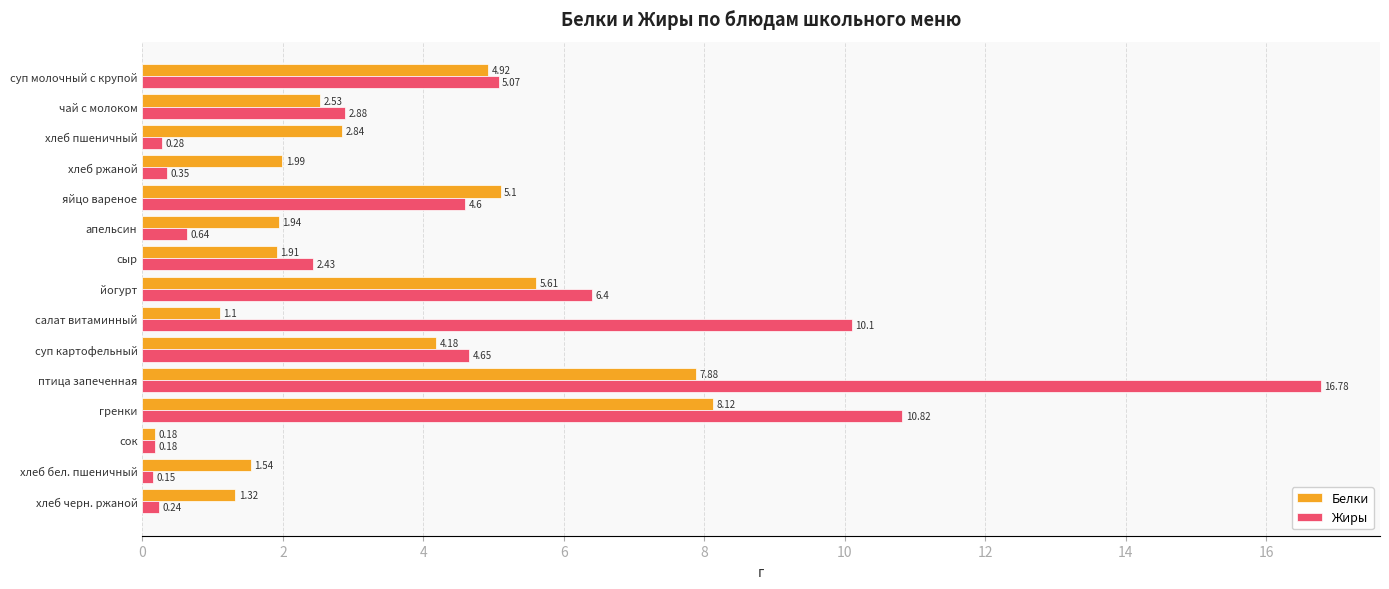

What is the sum of all Жиры values?

65.6